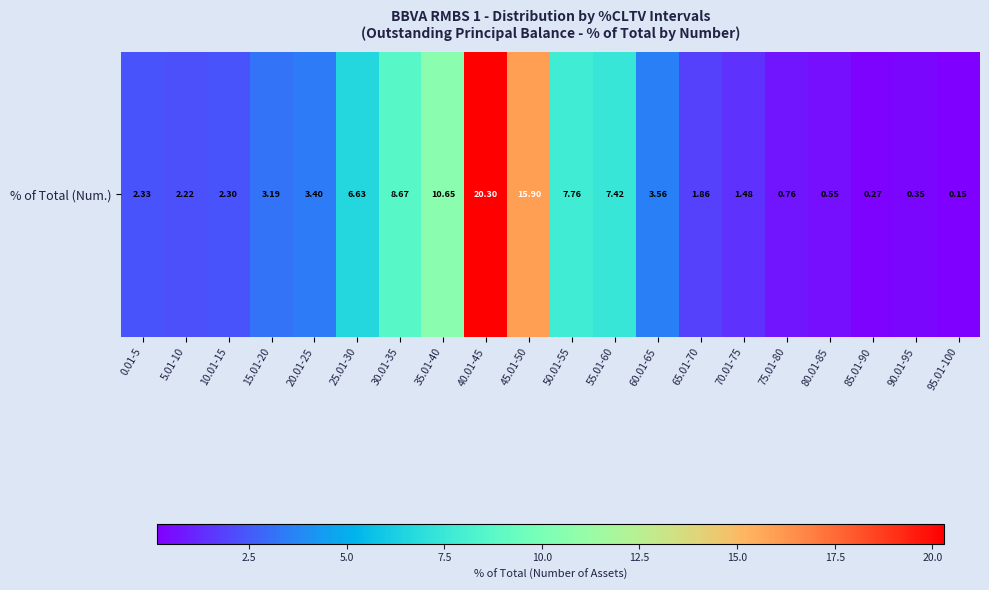

The value at 15.01-20 is 5.7. True or false?

False